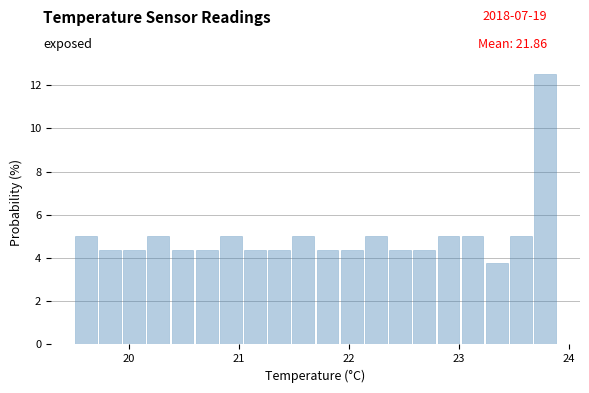

Read against the x-axis, roughly where is the centre of the tallest bar?

23.8